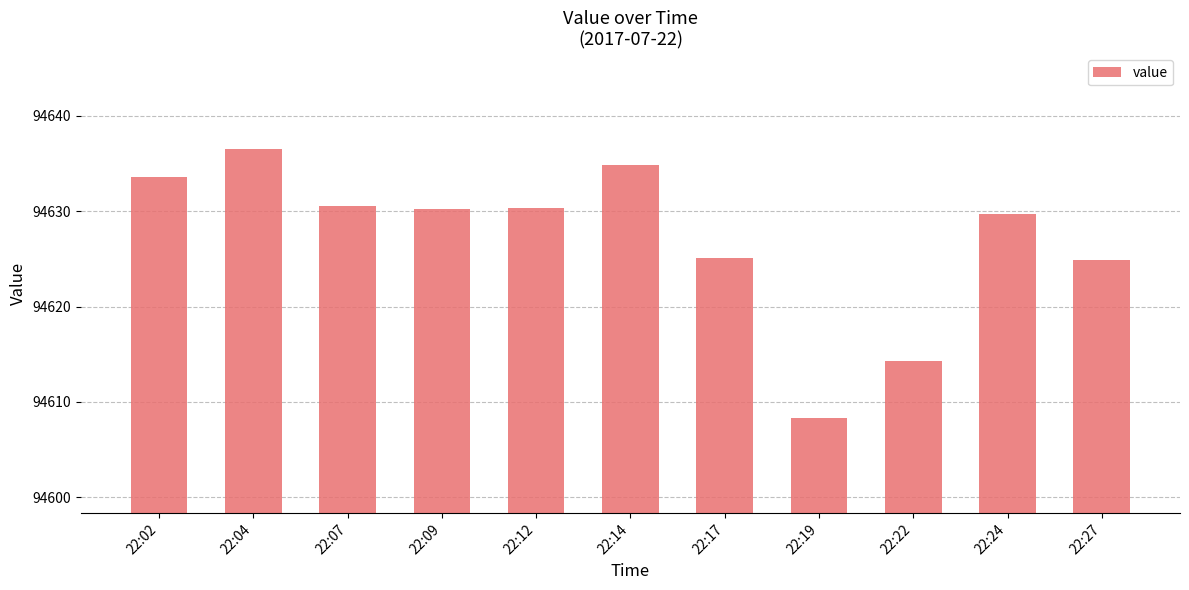

Does the chart contain any negative values?

No